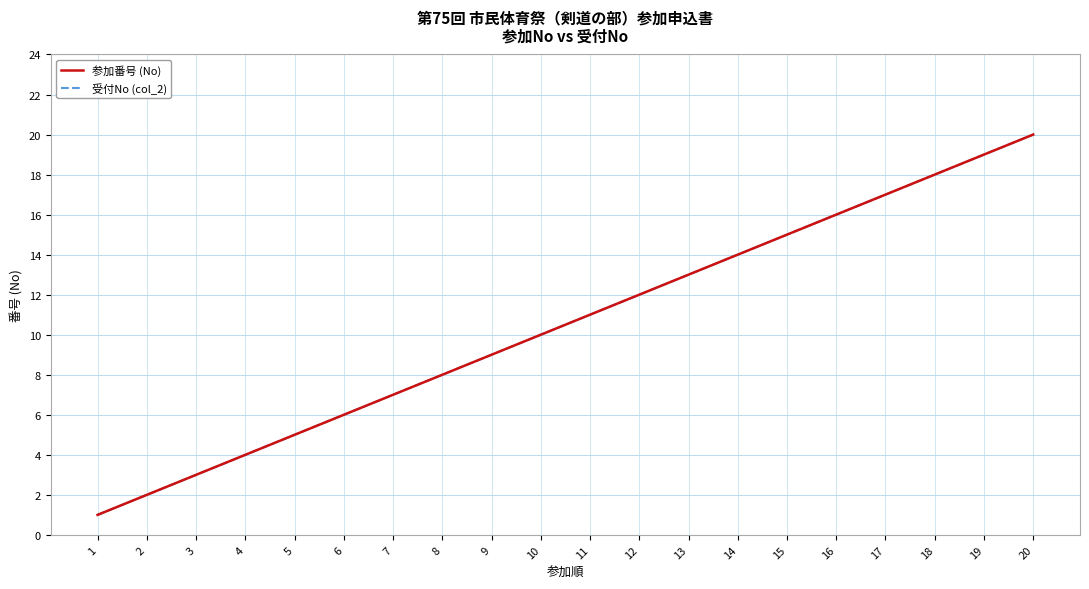

Does the chart have visible grid lines?

Yes